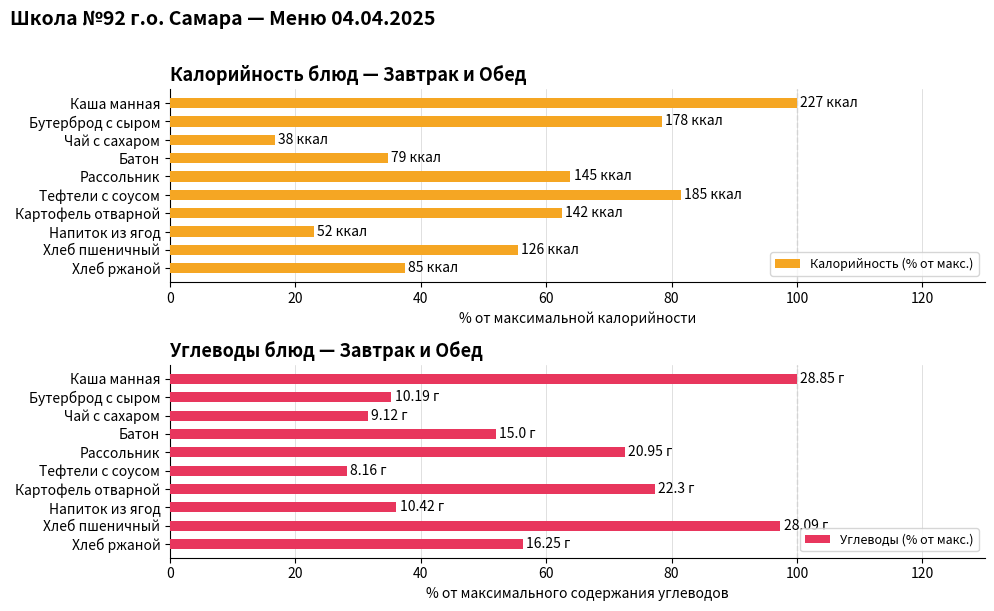

List the series in order of their overall mean, lowest first.

Калорийность (% от макс.), Углеводы (% от макс.)